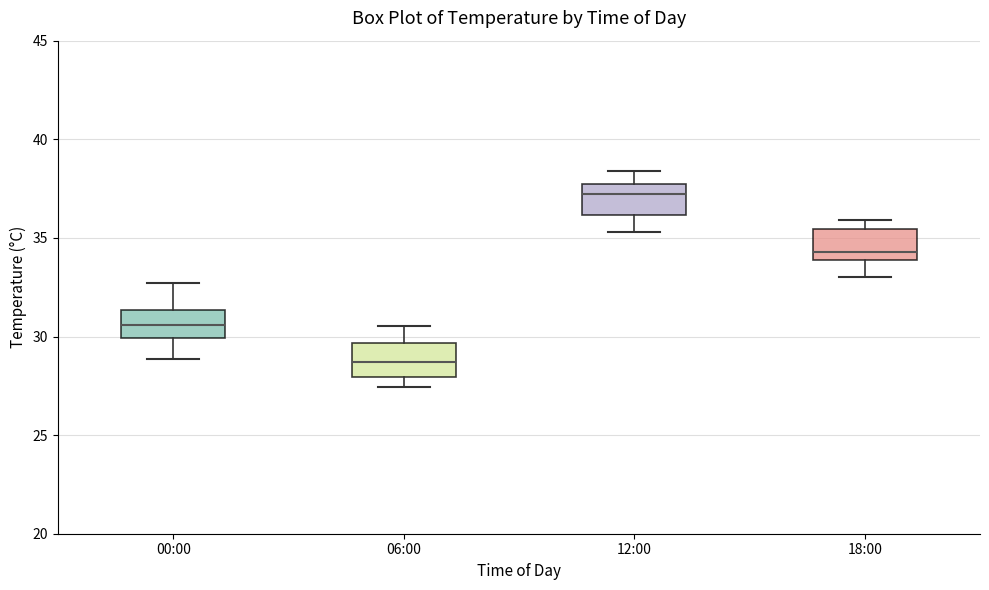

Reading left to right, transcribe this box plot: for each box, give where its median line is, the range the box spans, and where its two whiskers end, as read against the y-axis. The values are not printed on the chart, so give them approximately, as read against the axis.

00:00: median 30.5, box 30.0 to 31.5, whiskers 29.0 to 32.5
06:00: median 28.5, box 28.0 to 29.5, whiskers 27.5 to 30.5
12:00: median 37.0, box 36.0 to 37.5, whiskers 35.5 to 38.5
18:00: median 34.5, box 34.0 to 35.5, whiskers 33.0 to 36.0